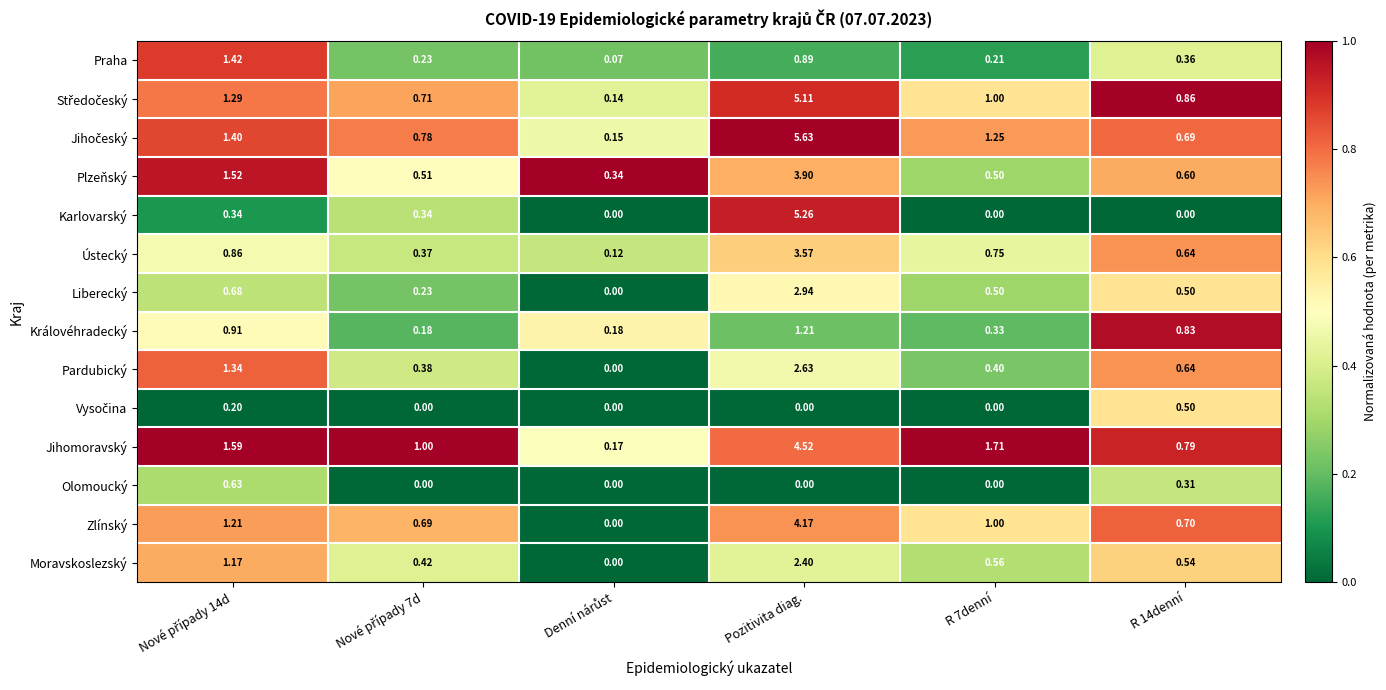

At which category does the chart reach its peak across all series?

Pozitivita diag.